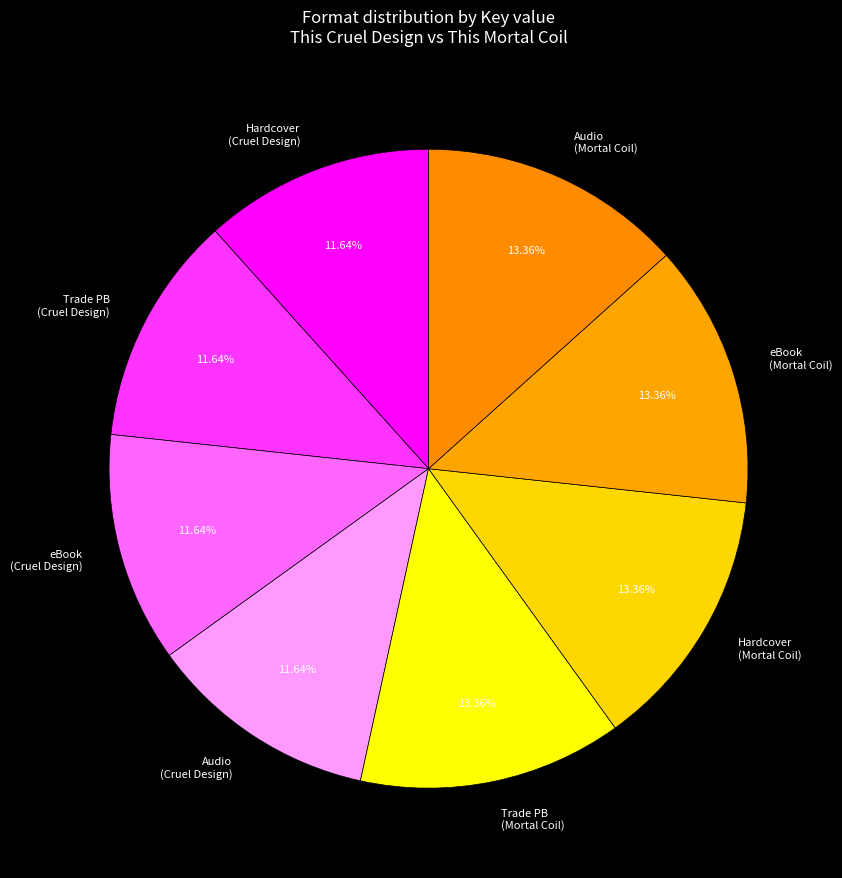

Combined, do Trade PB (Cruel Design) and eBook (Cruel Design) account for over 50%?

No